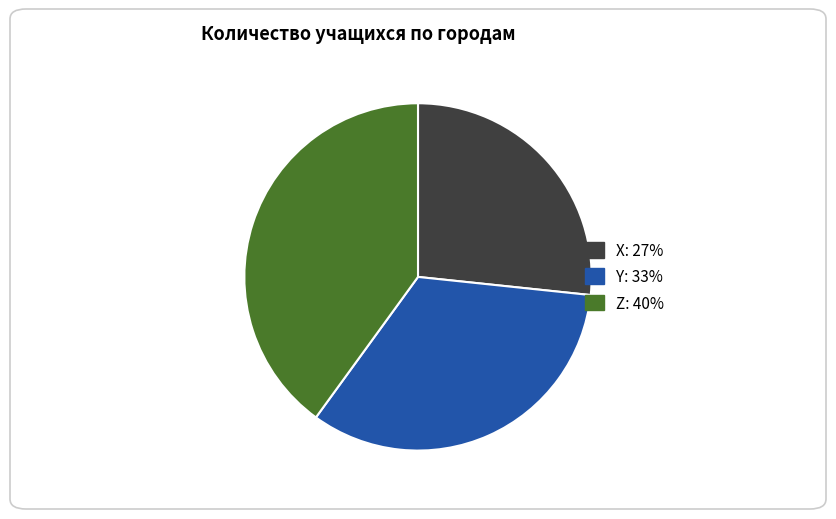

Rank the categories by value from highest to lowest.

Z, Y, X